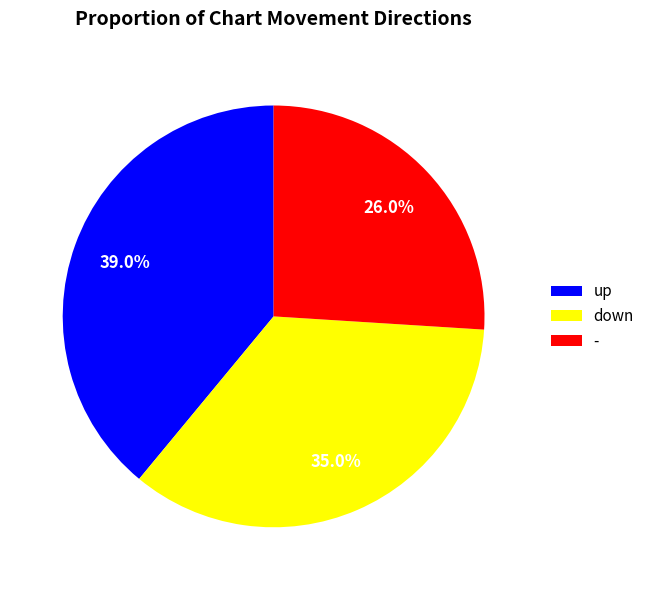

To the nearest percent, what is the combined percentage of up and -?

65%